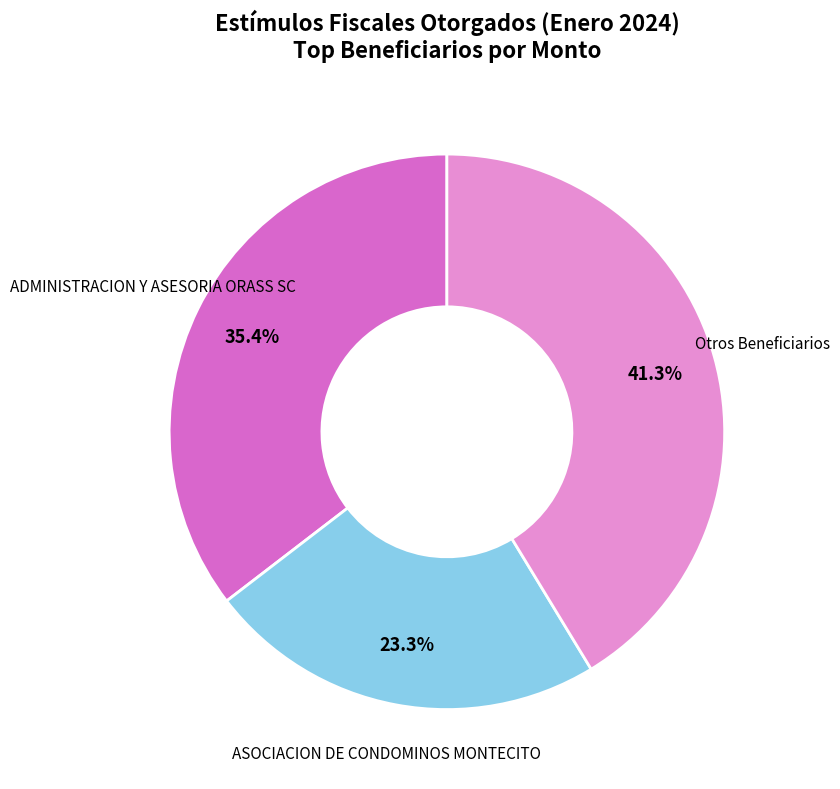

Does any single category account for the majority?

No